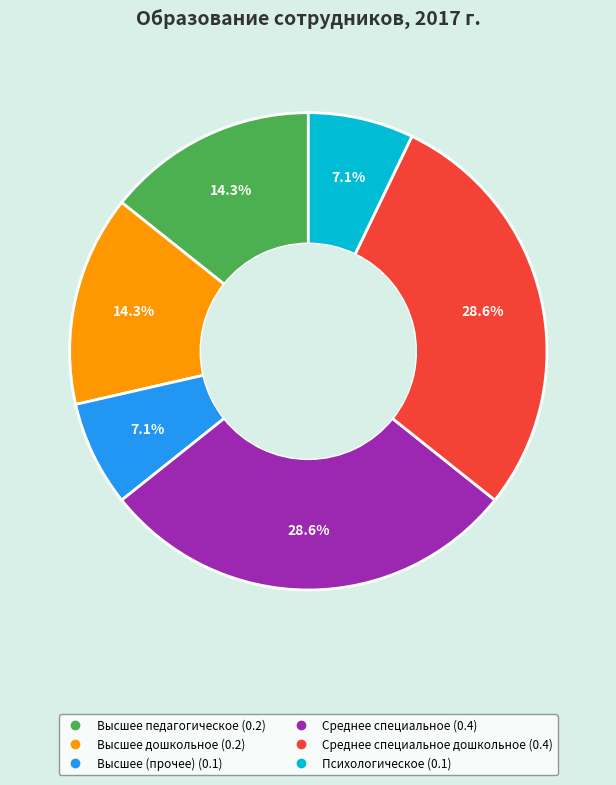

Is there a majority slice in this chart?

No